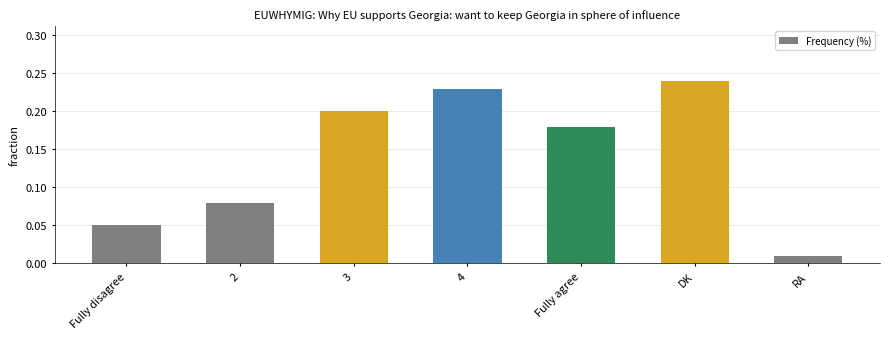

Which label corresponds to the largest value in the chart?

DK